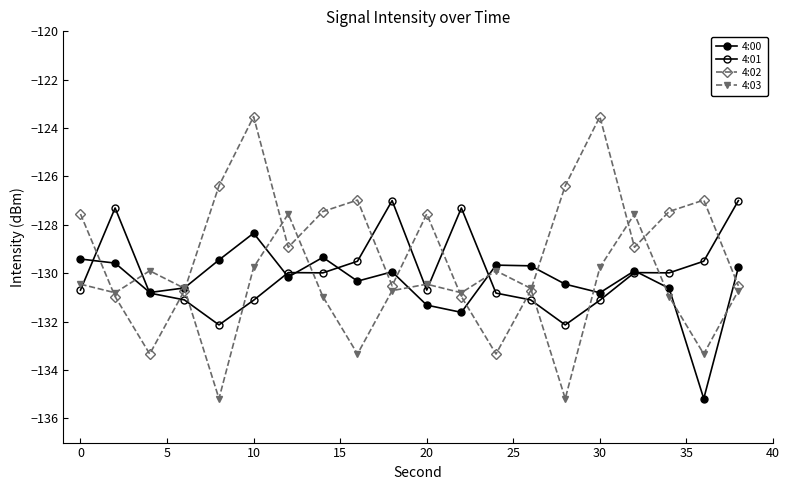

True or false: 4:00 and 4:02 cross at least once.

True